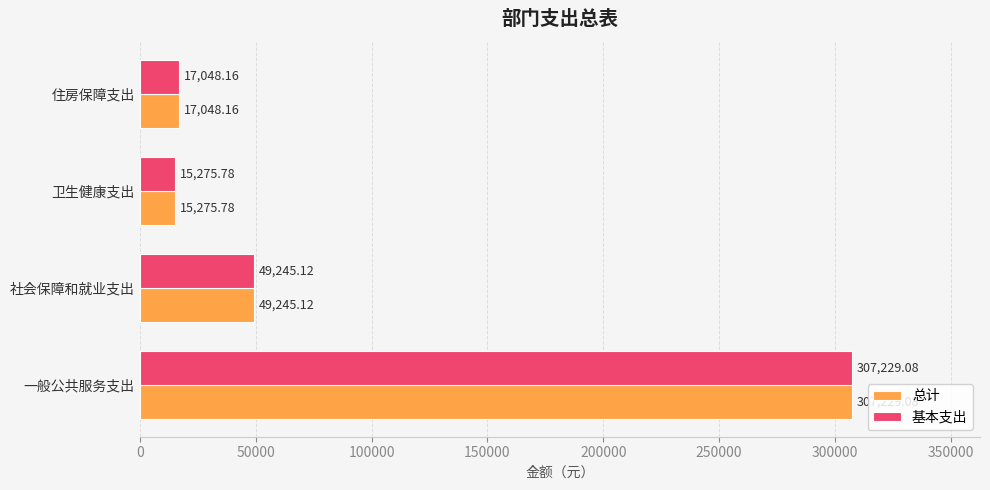

Where is 总计 nearest to the value 161252?

社会保障和就业支出